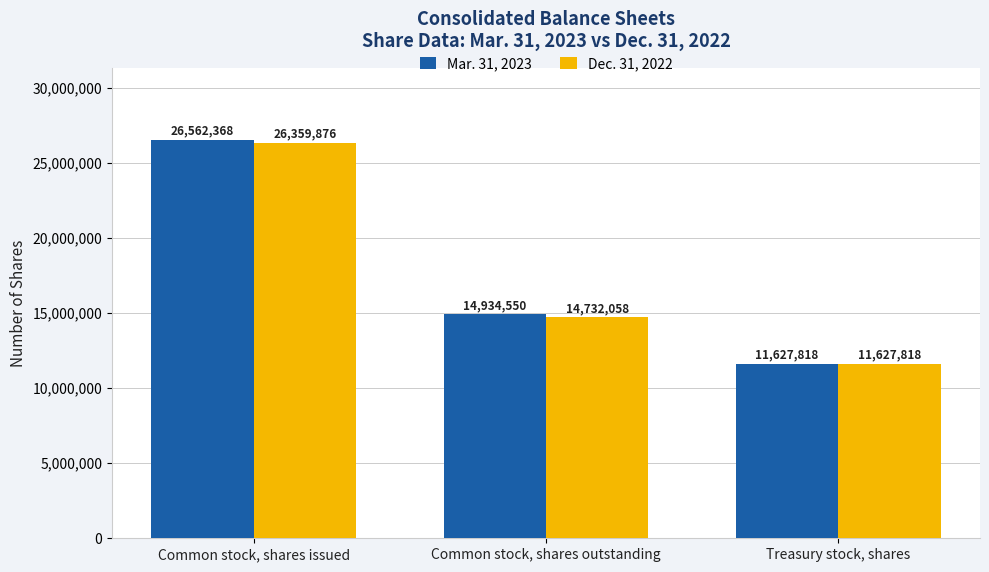

Which series has the widest spread of values?

Mar. 31, 2023